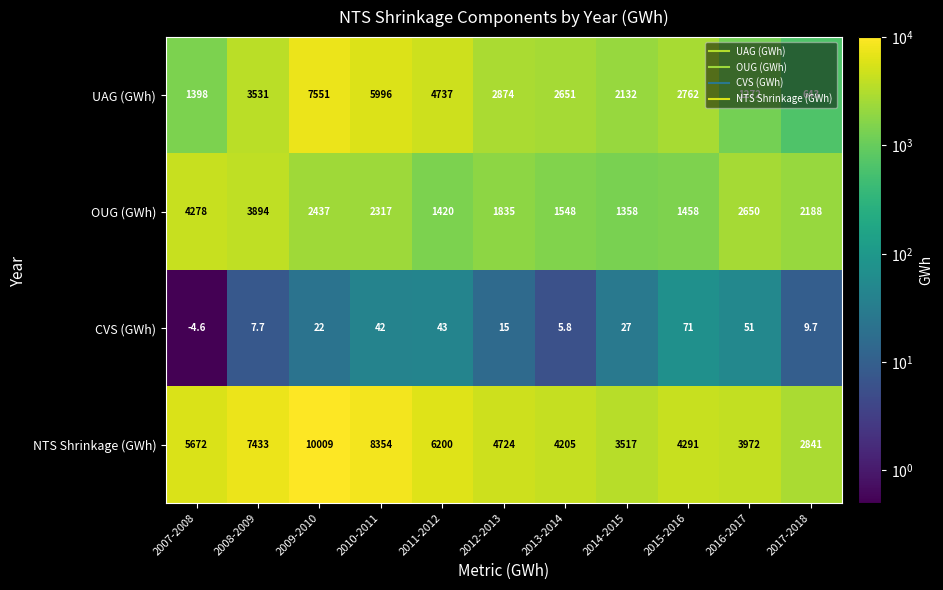

What is the difference between the second highest and minimum values in the CVS (GWh) series?

55.6